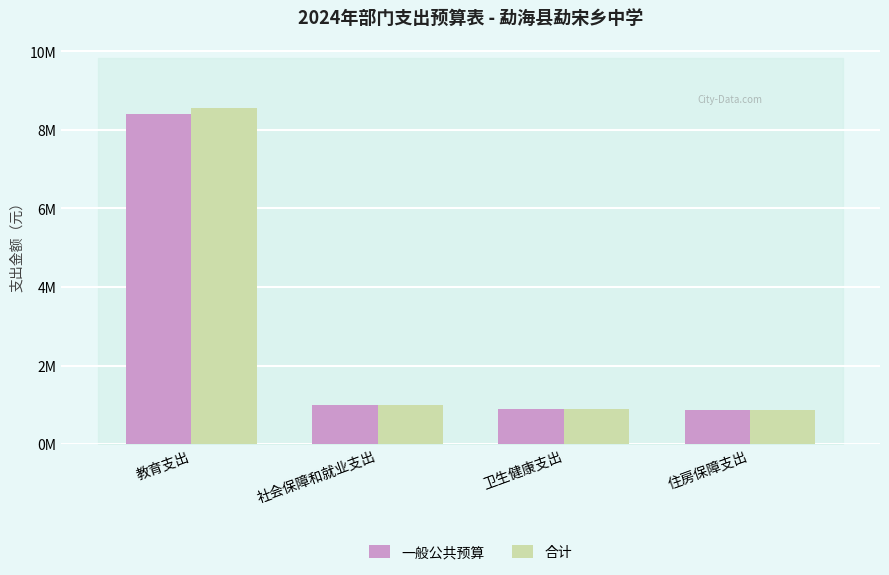

Are the bars horizontal?

No